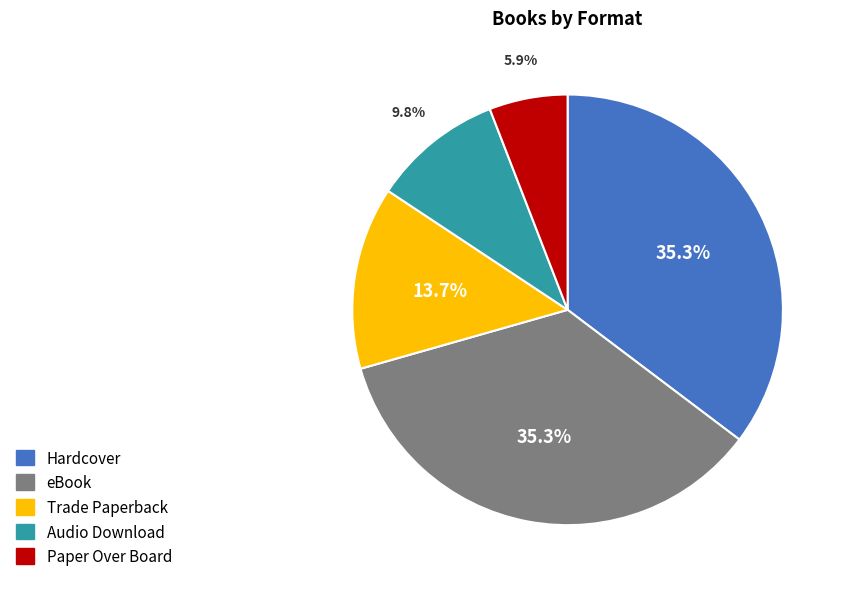

Approximately how many times larger is the value at Audio Download compared to Hardcover?

0.3